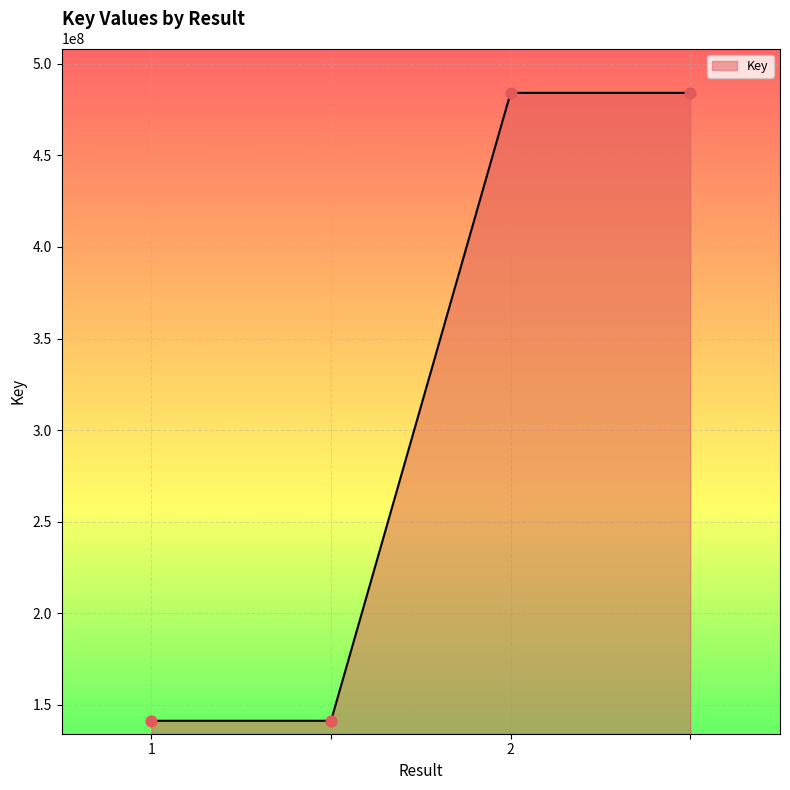

What is the sum of all values?

1251034080